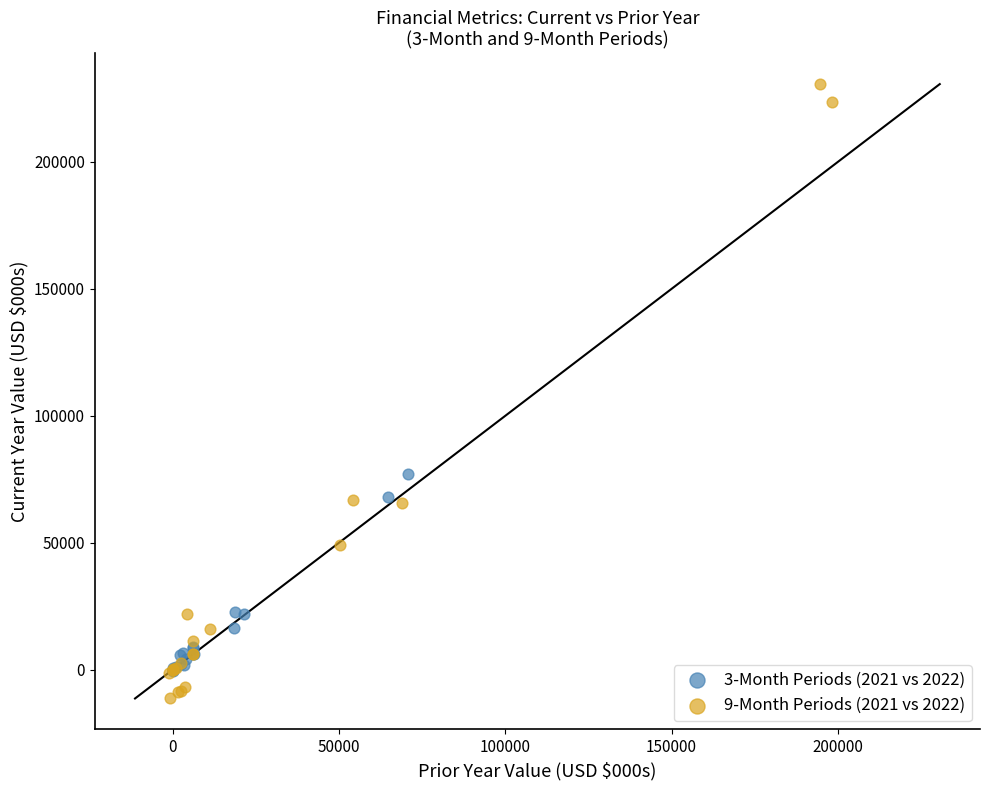

Which series reaches the minimum Y coordinate?

9-Month Periods (2021 vs 2022)